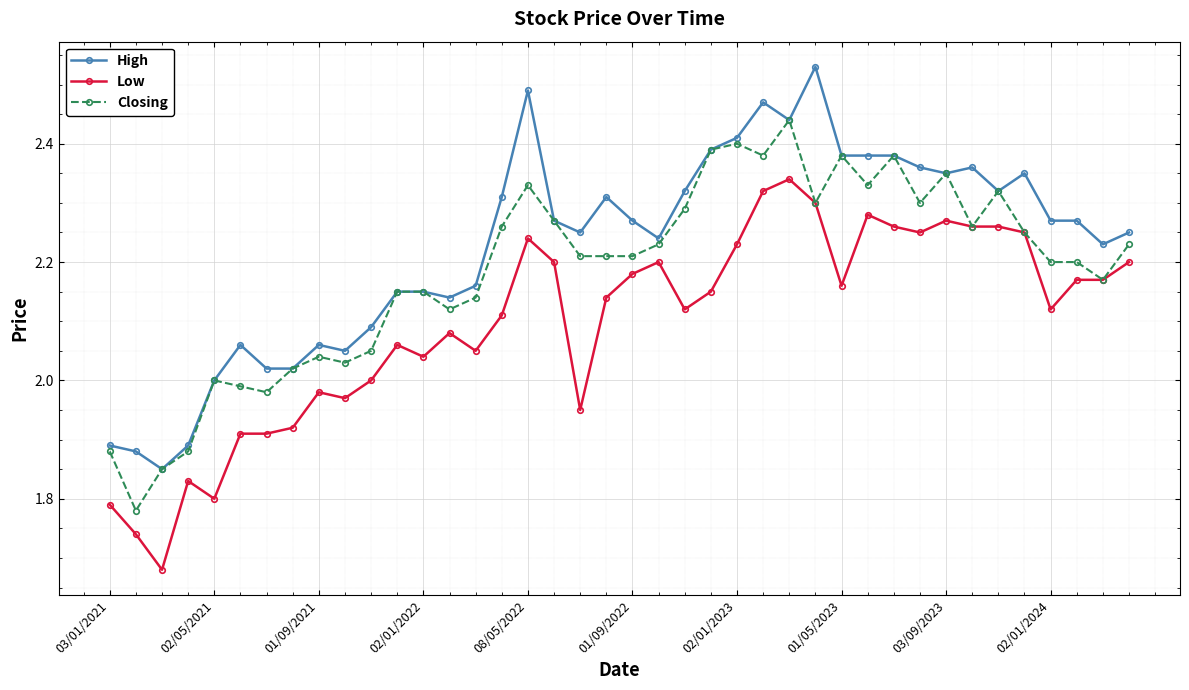

List the series in order of their overall mean, highest first.

High, Closing, Low